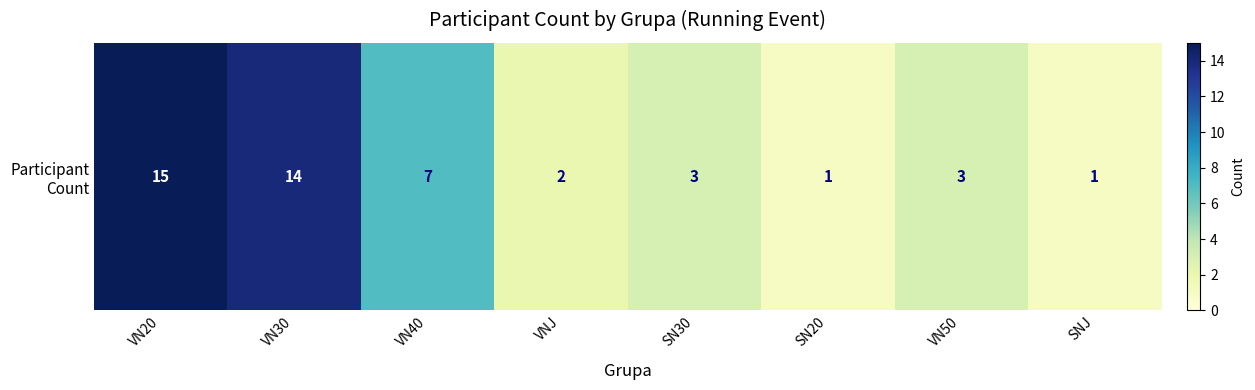

Reading left to right, extract all data points from this chart.

15	14	7	2	3	1	3	1